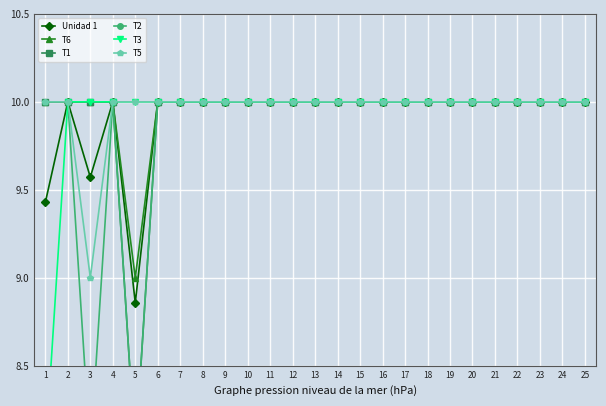

Which series has the largest range (max minus min)?

T1